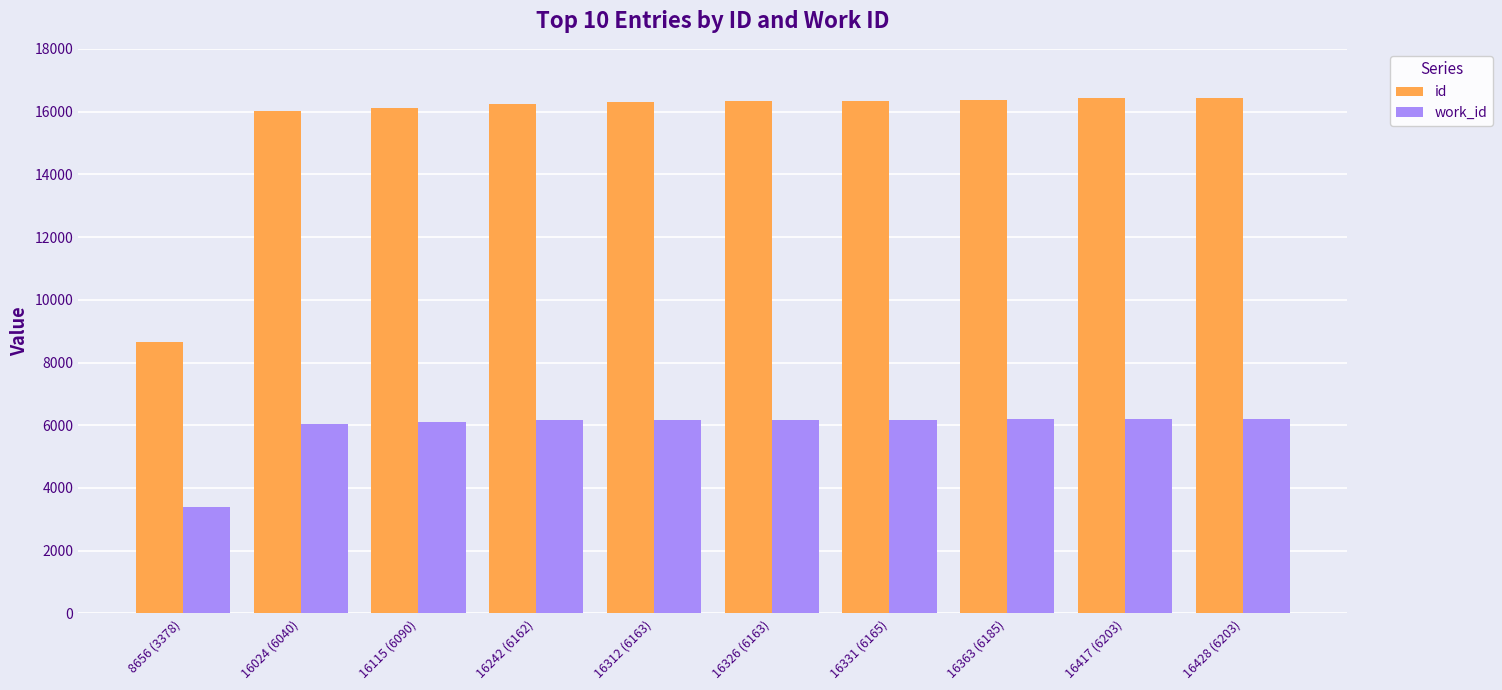

What is the minimum value shown in the chart?

3378